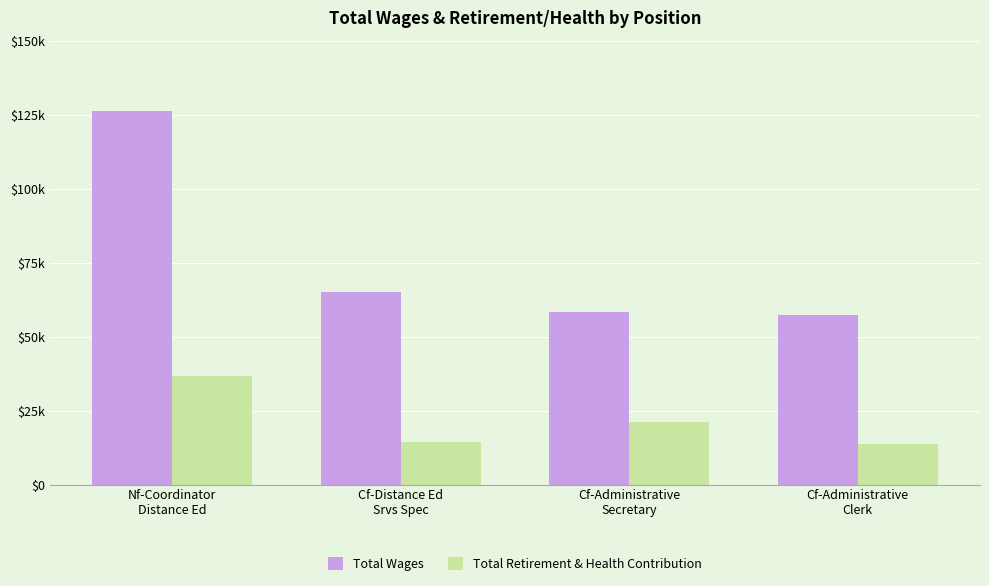

Are the bars horizontal?

No